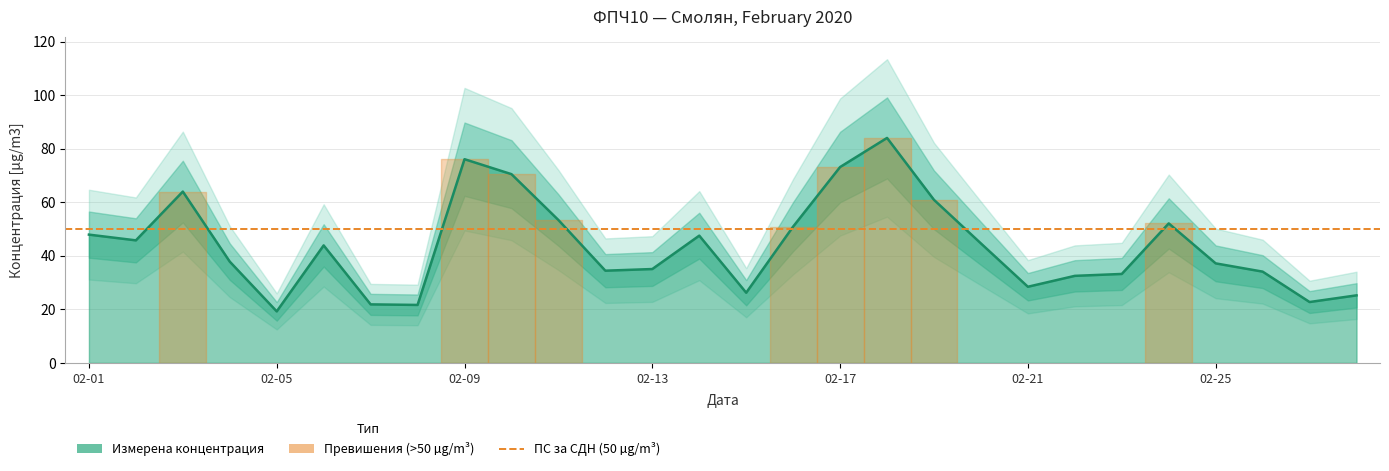

Where is the data nearest to the value 51?

02-16